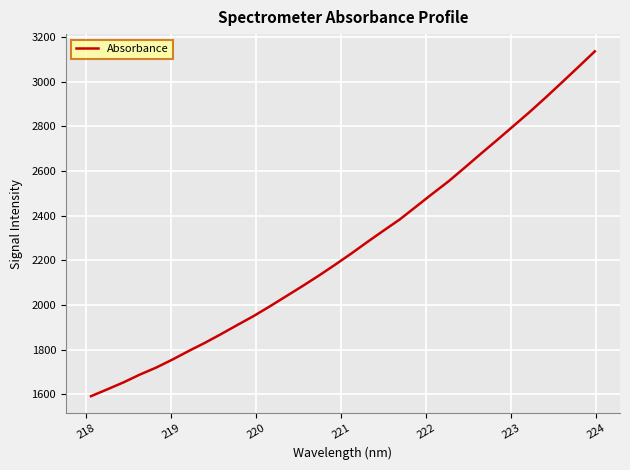

What is the difference between the maximum and minimum values?

1544.2